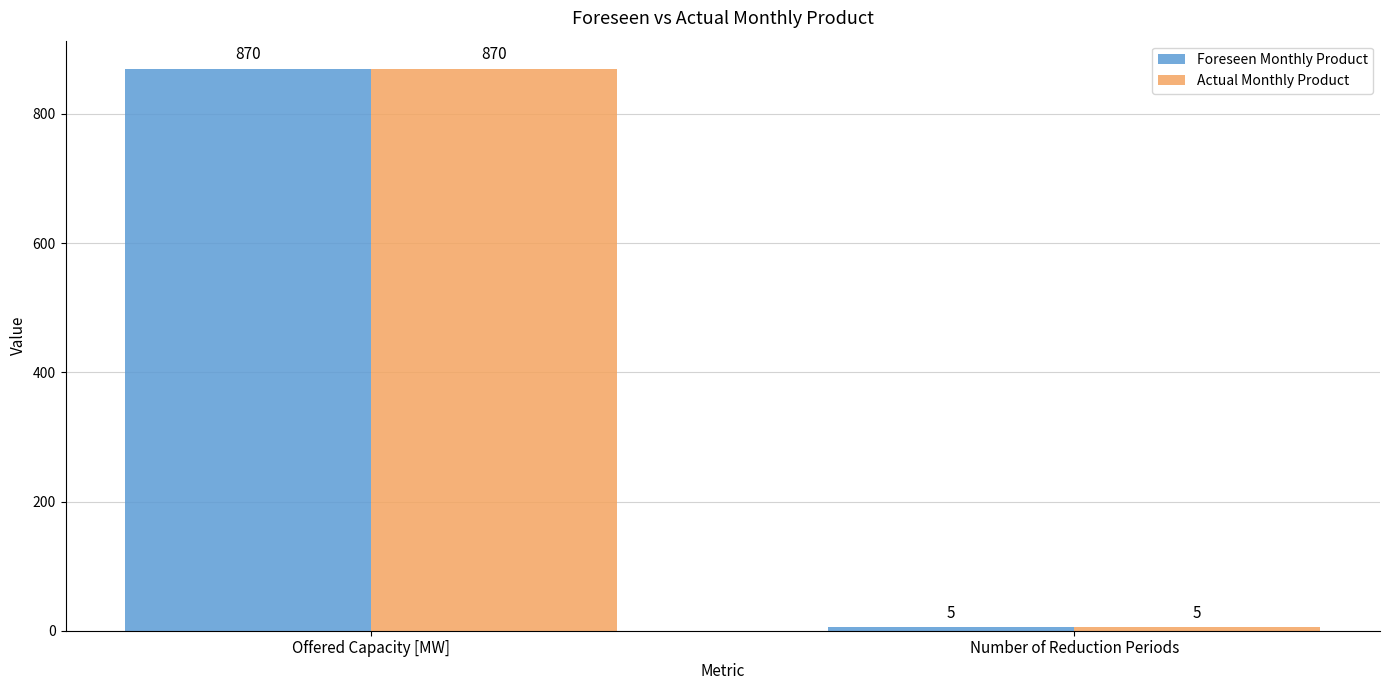

What is the minimum value for Actual Monthly Product?

5